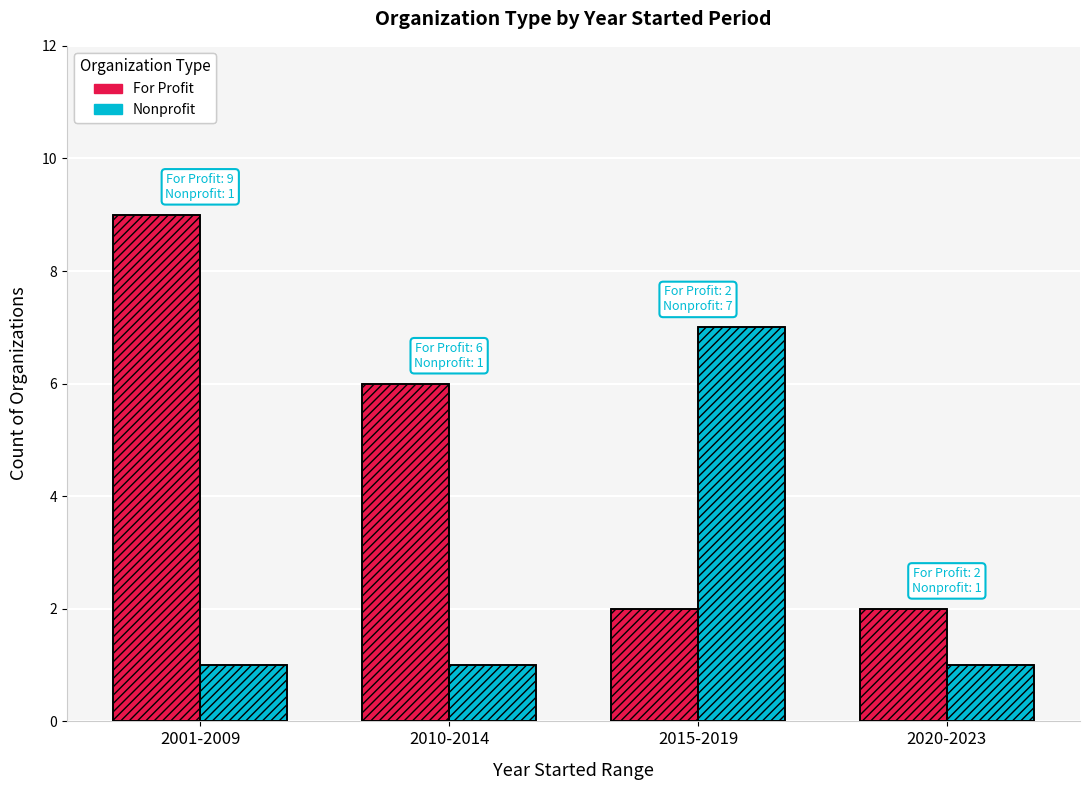

How many groups of bars are there?

4